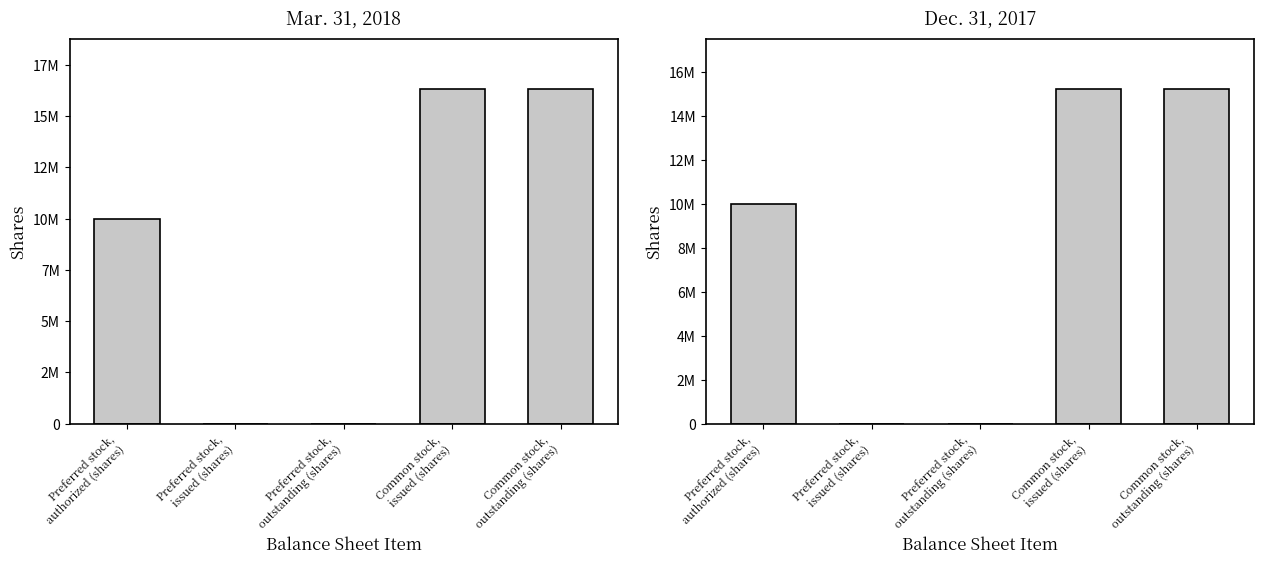

The Dec. 31, 2017 series shows 8161677 at Preferred stock,
outstanding (shares). True or false?

False